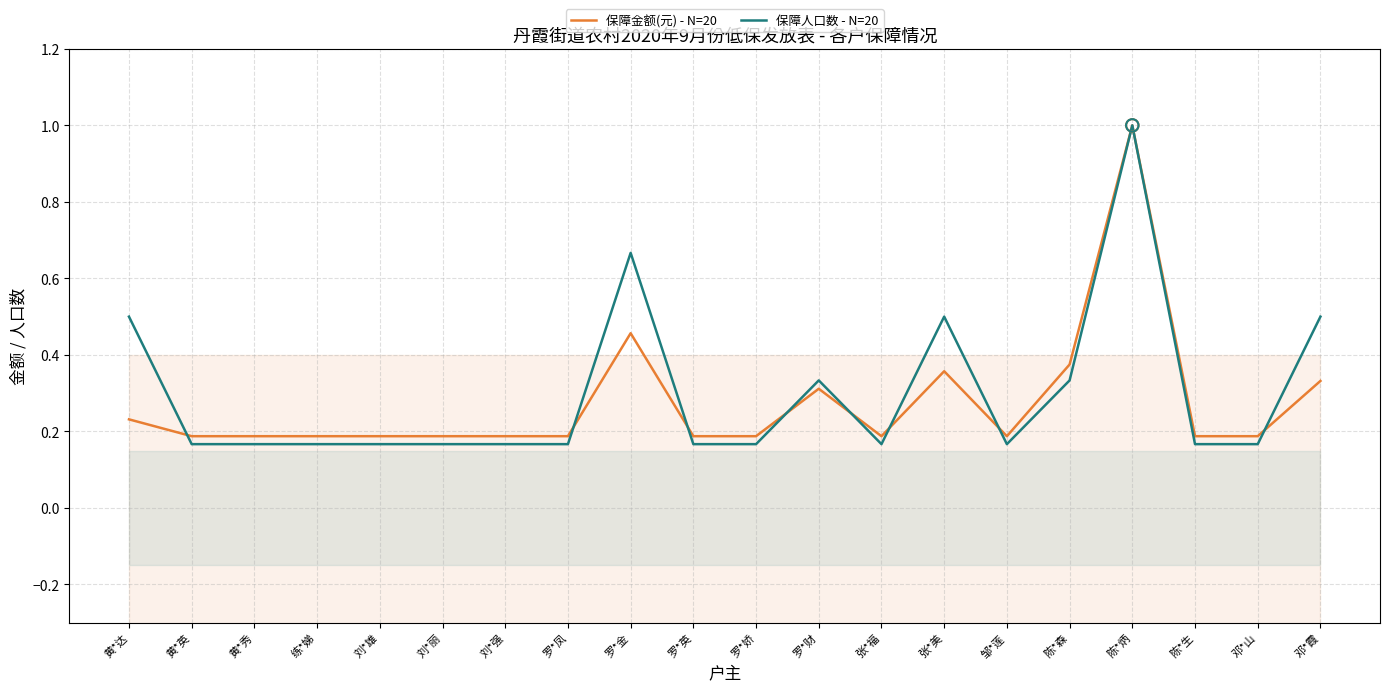

What are all the series names shown in the legend?

保障金额(元) - N=20, 保障人口数 - N=20